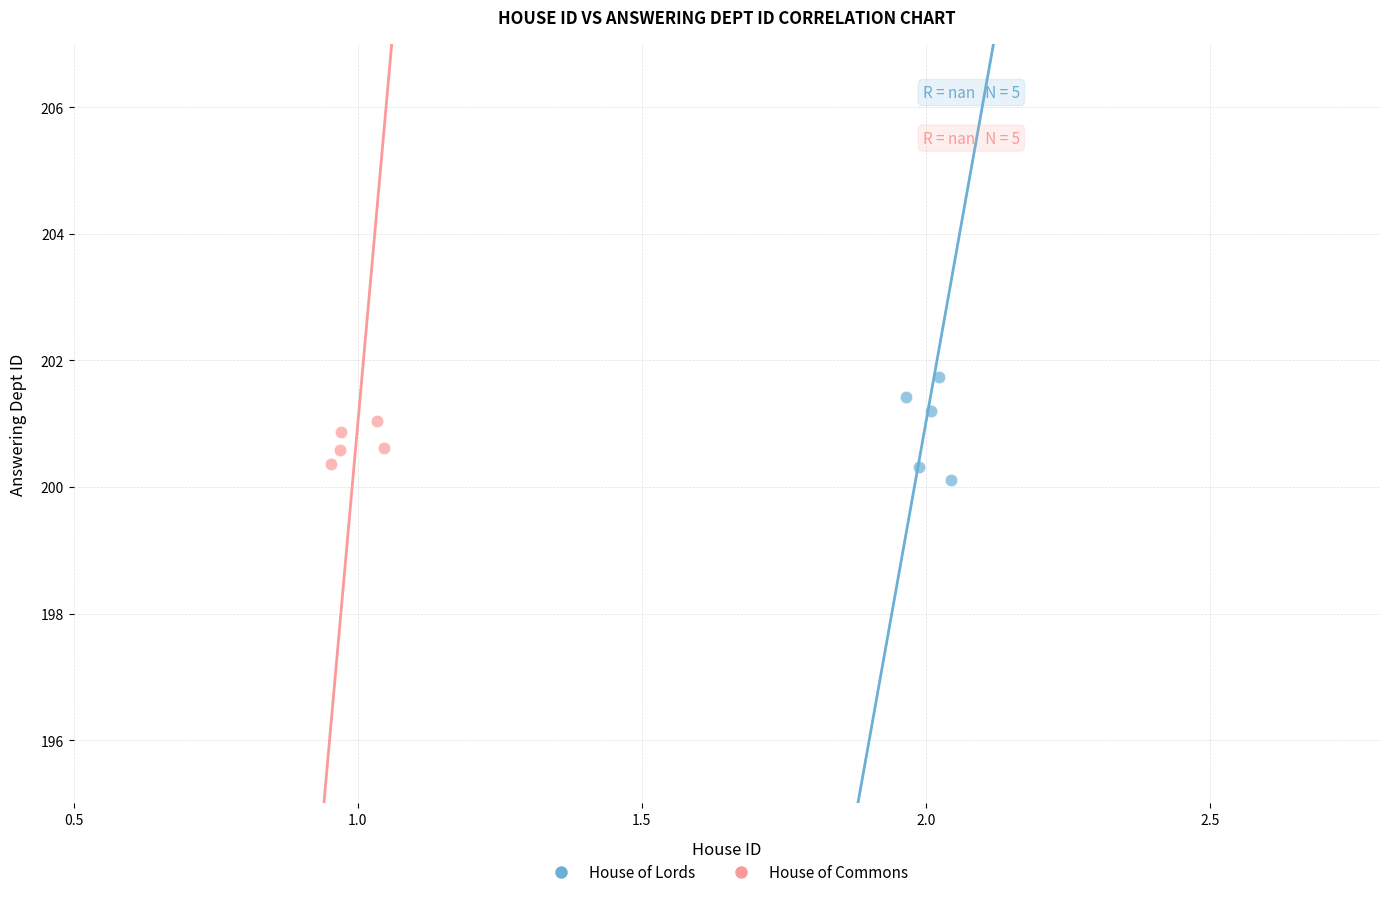

Which series has the widest spread of Y values?

House of Lords